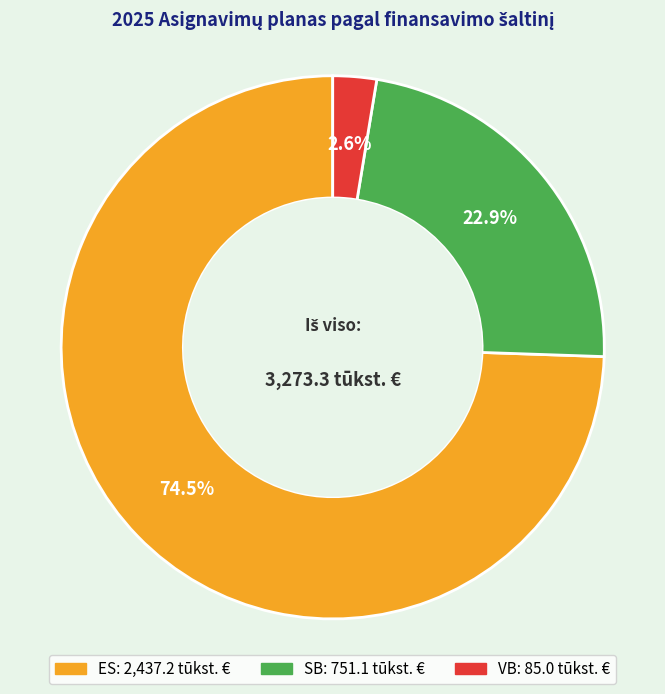

To the nearest percent, what is the average slice percentage?

33%